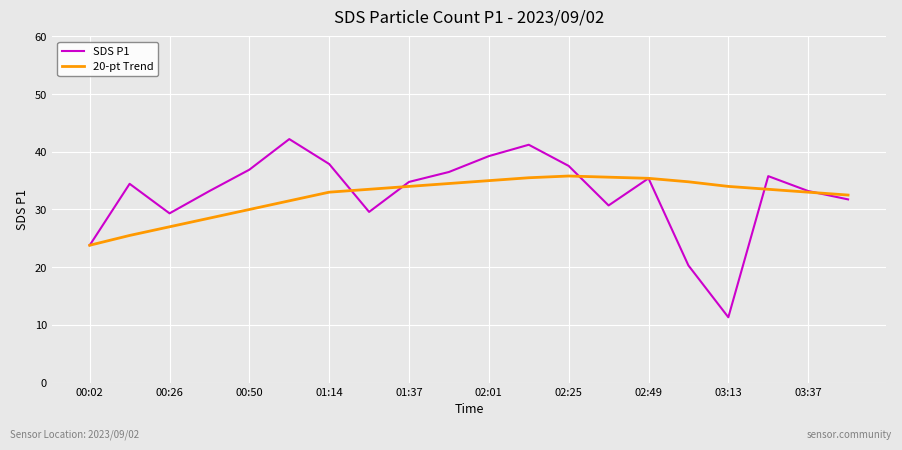

What is the minimum value for SDS P1?

11.3